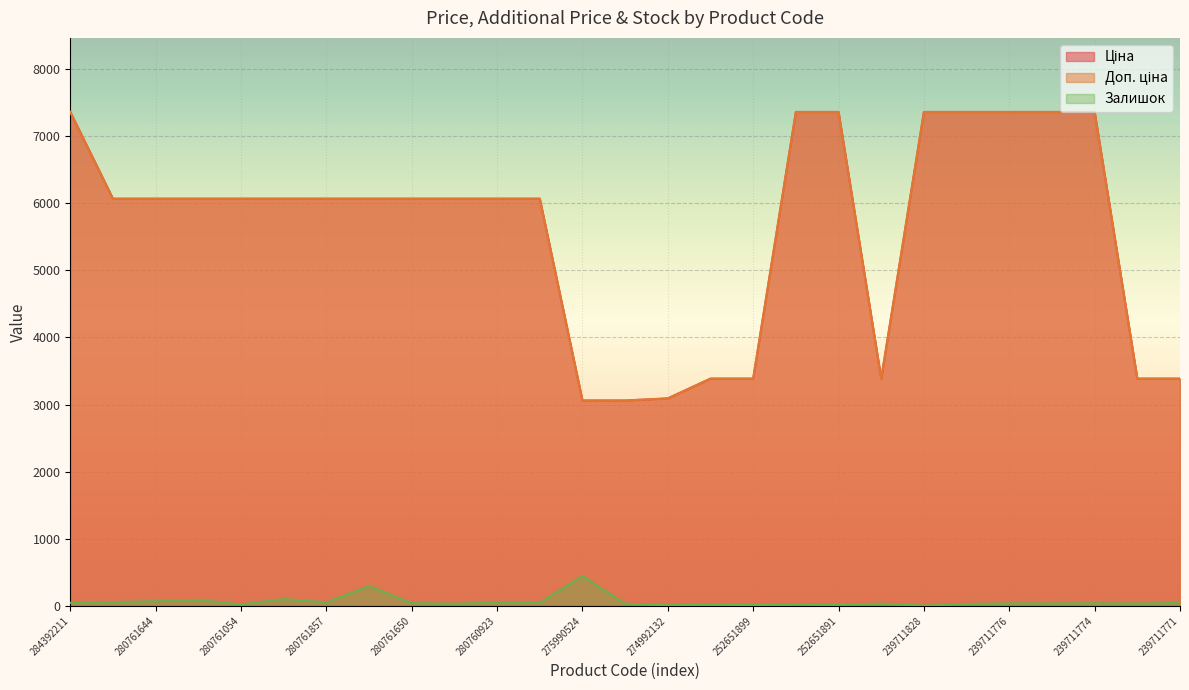

What are all the series names shown in the legend?

Ціна, Доп. ціна, Залишок